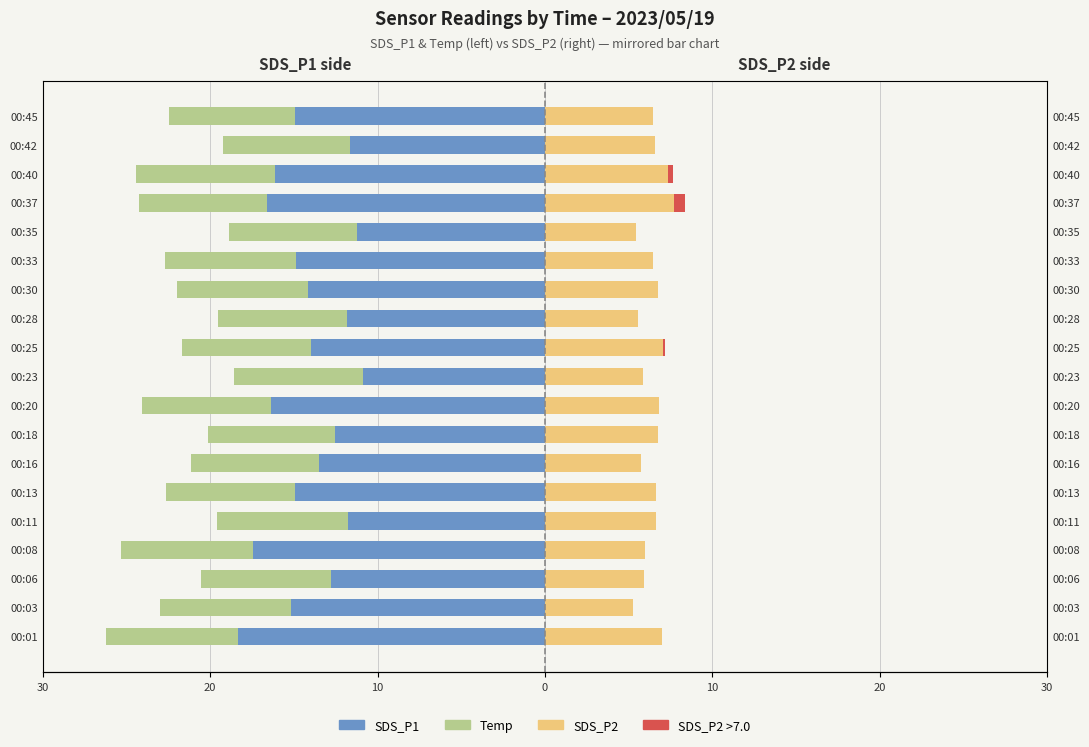

What is the average value of the SDS_P1 series?

-14.2